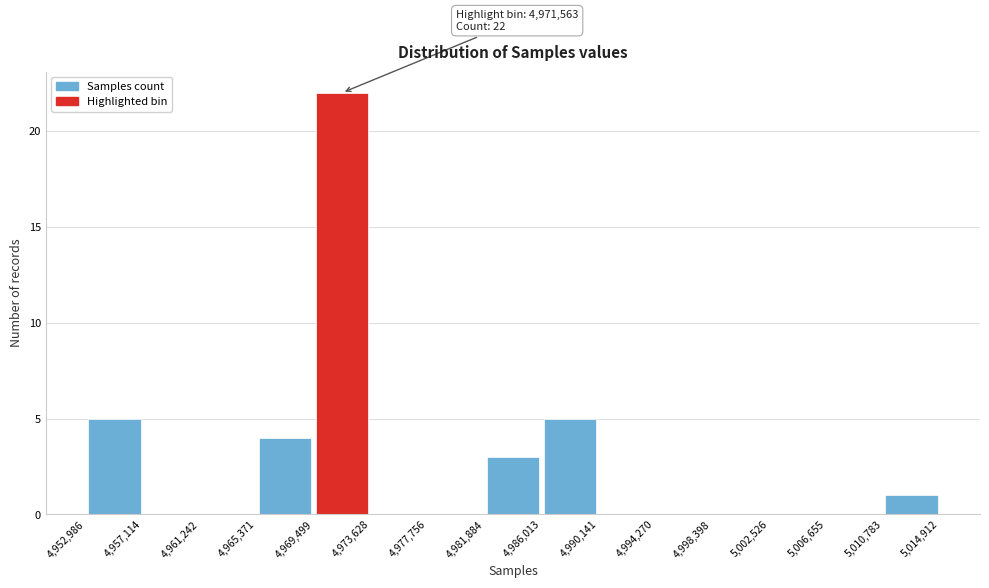

Over which range of the x-axis is the bar tallest?

4,969,499 to 4,973,628